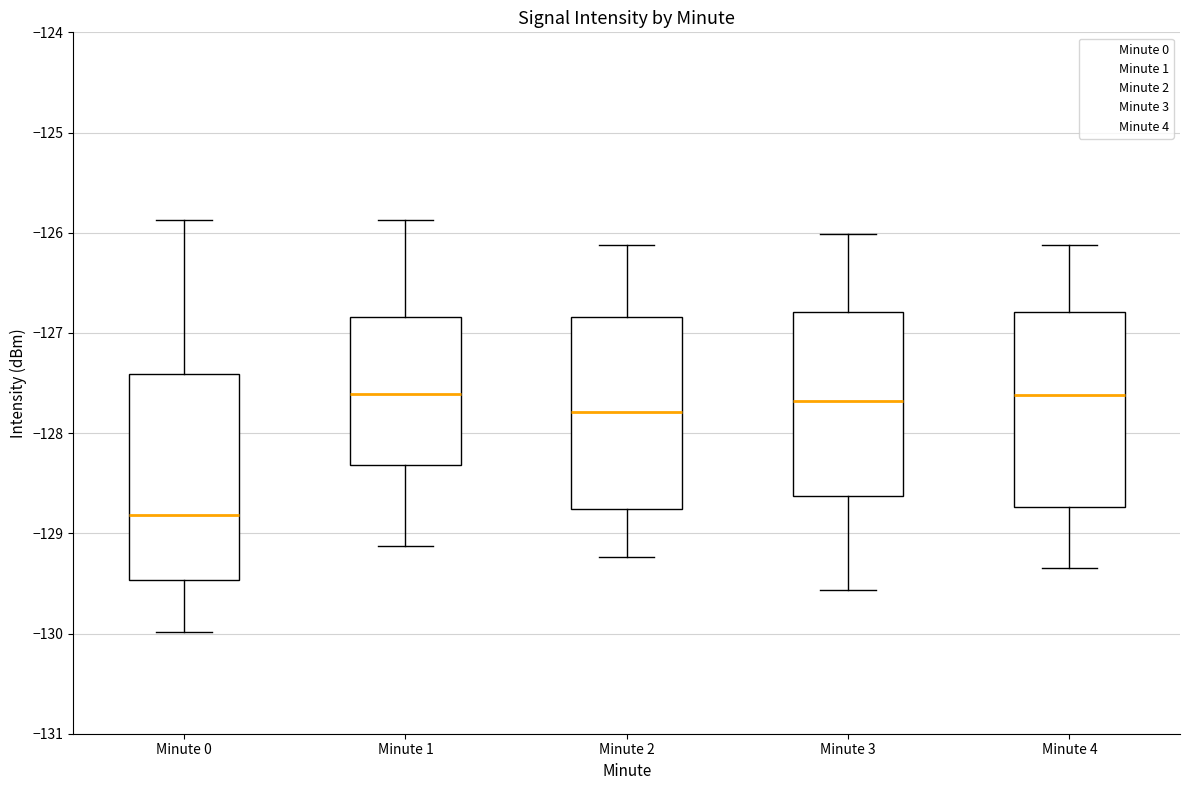

Comparing the boxes themselves (not the whiskers), which one is the tallest?

Minute 0